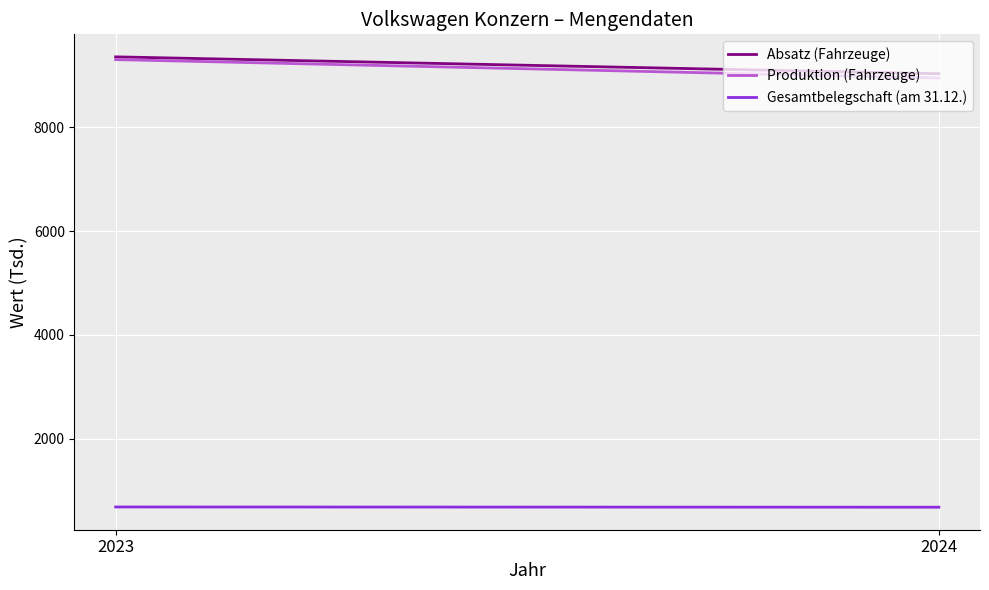

What is the value of the Produktion (Fahrzeuge) point at the 1st from the left?

9309.0